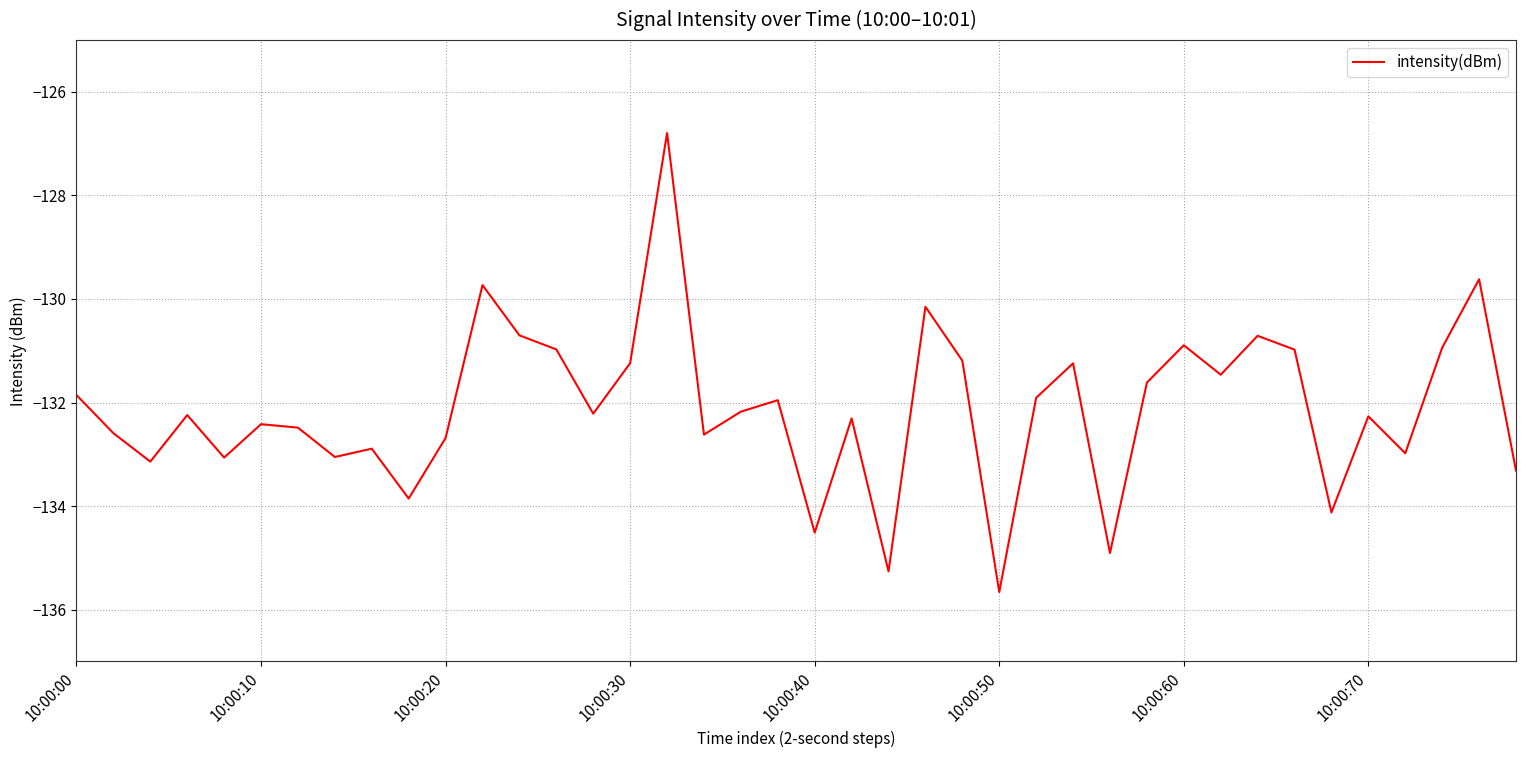

What is the greatest value displayed?

-126.8